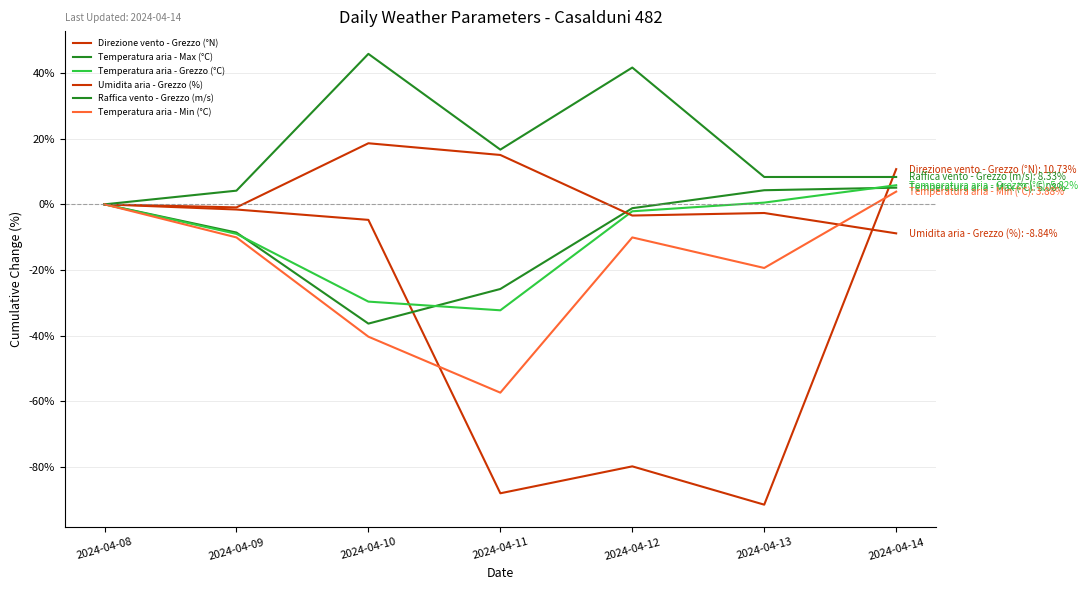

Does the chart display data point markers on the line(s)?

No